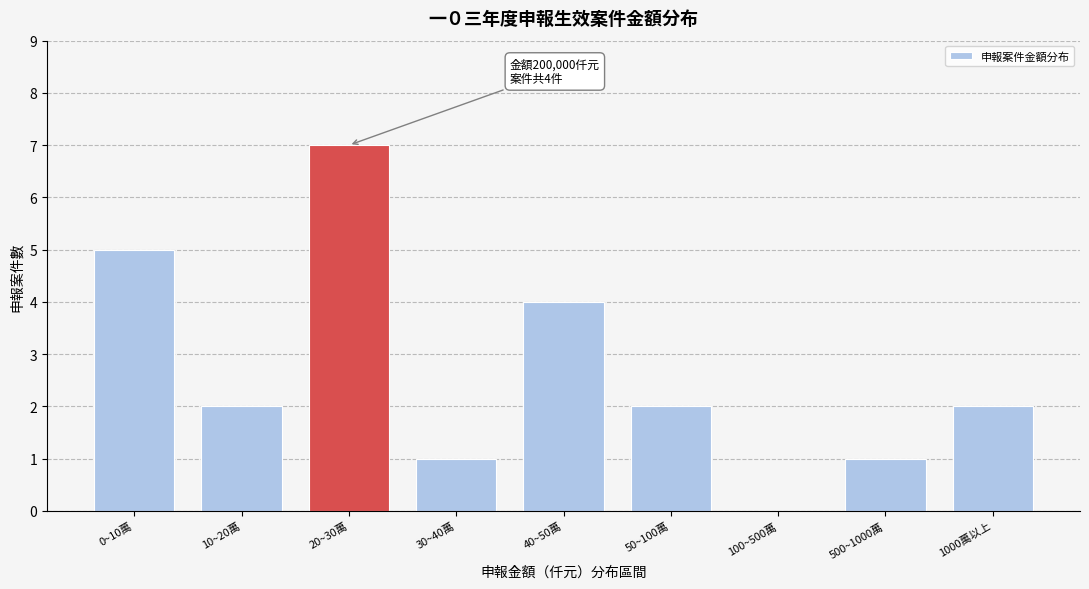

Reading left to right, extract all data points from this chart.

0~10萬=5	10~20萬=2	20~30萬=7	30~40萬=1	40~50萬=4	50~100萬=2	100~500萬=0	500~1000萬=1	1000萬以上=2